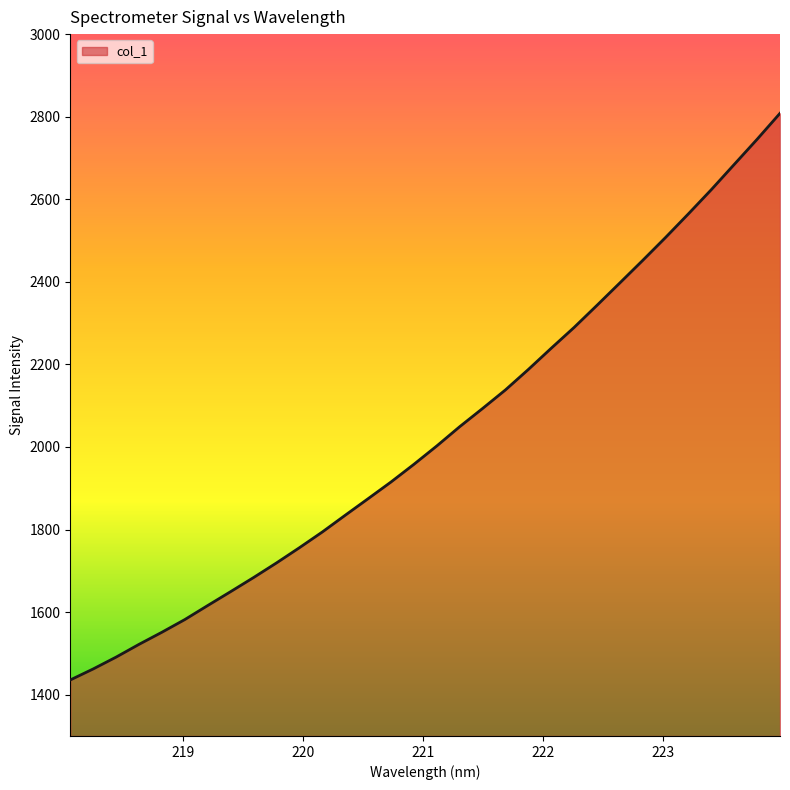

What is the greatest value displayed?

2808.2